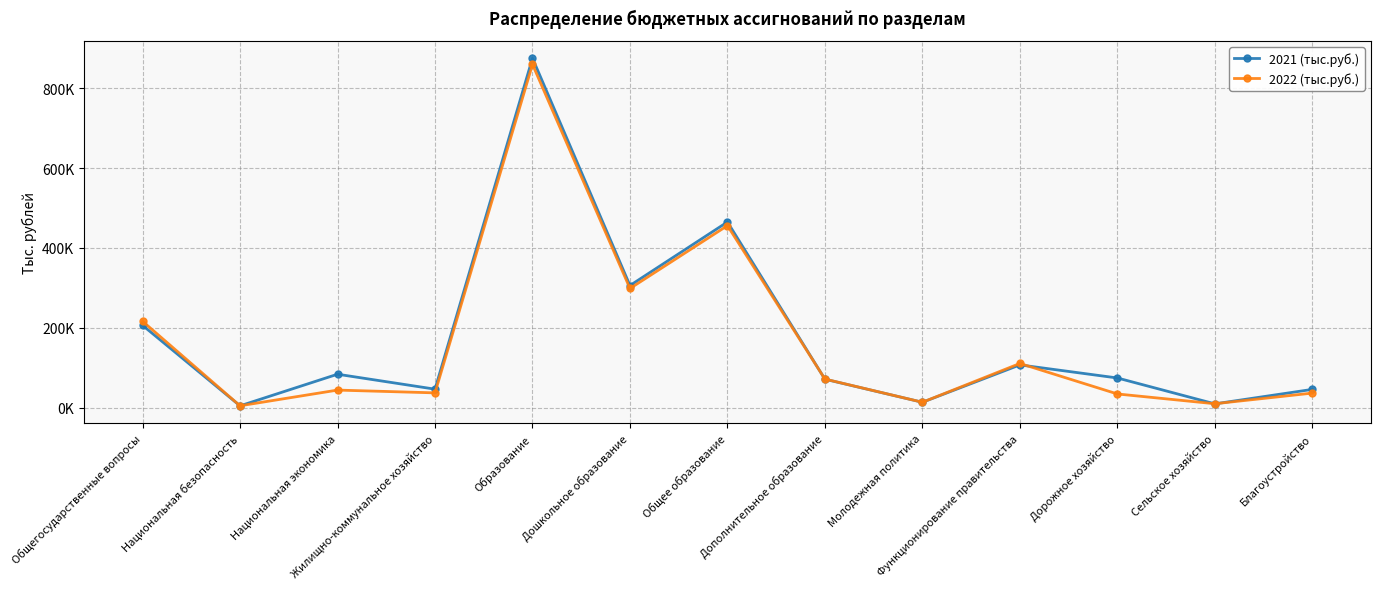

What are all the series names shown in the legend?

2021 (тыс.руб.), 2022 (тыс.руб.)